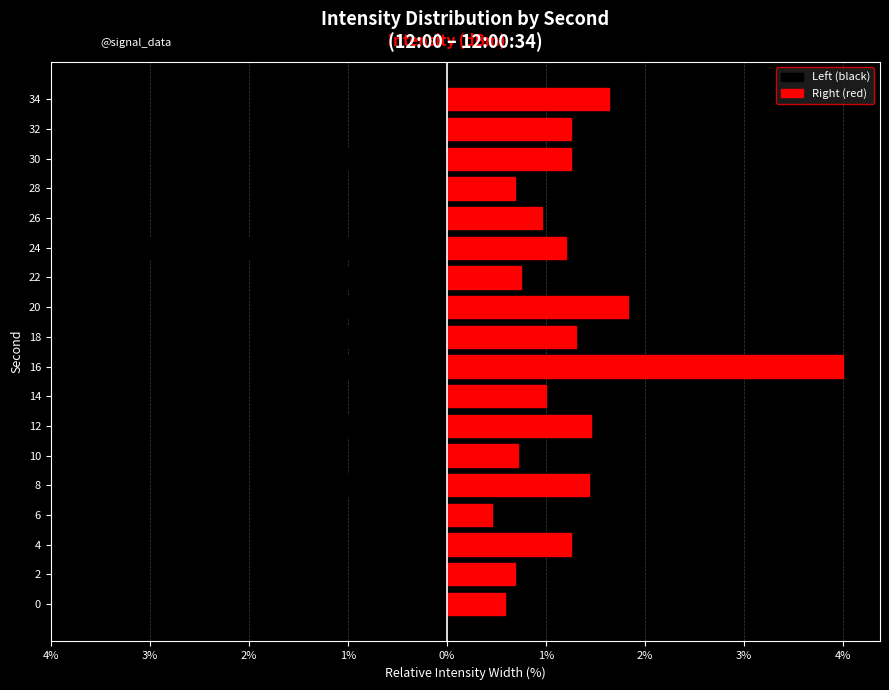

Which series has the largest range (max minus min)?

Right (red)